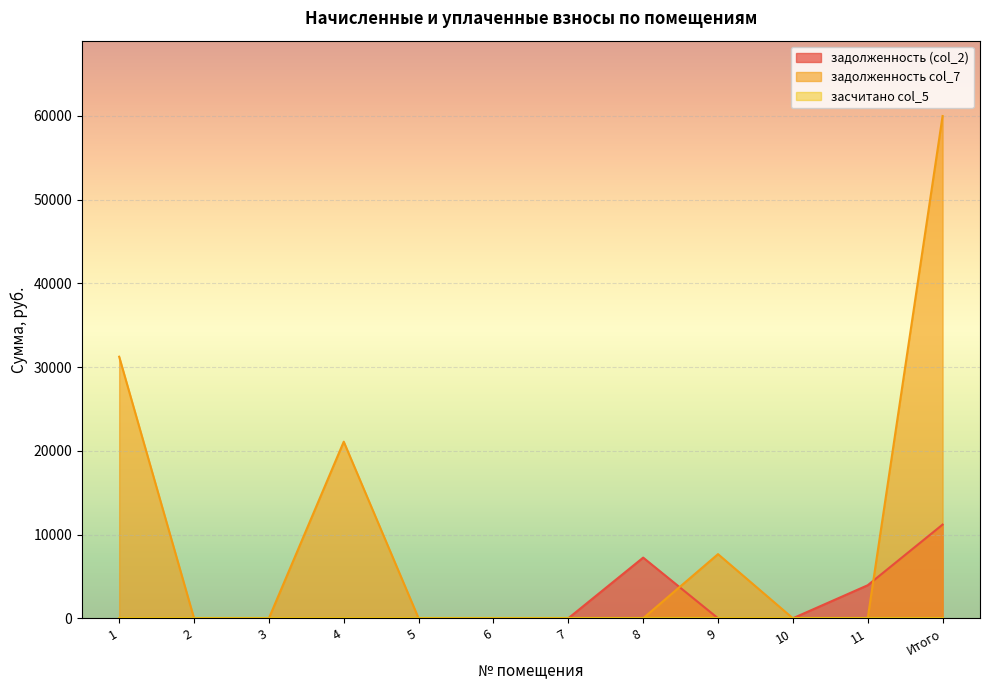

Which series has the largest total across all categories?

задолженность col_7